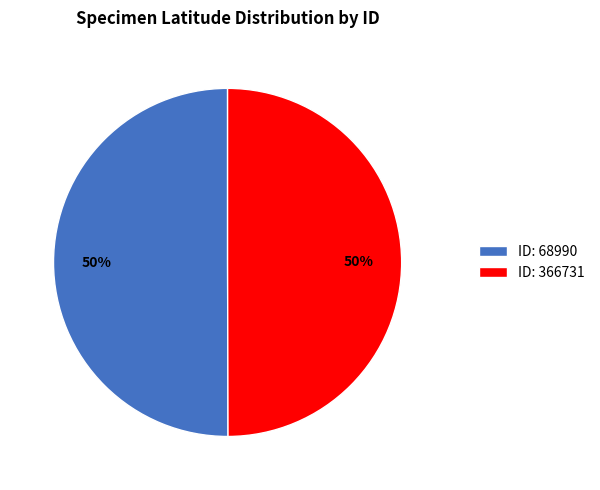

To the nearest percent, what is the combined percentage of ID: 366731 and ID: 68990?

100%